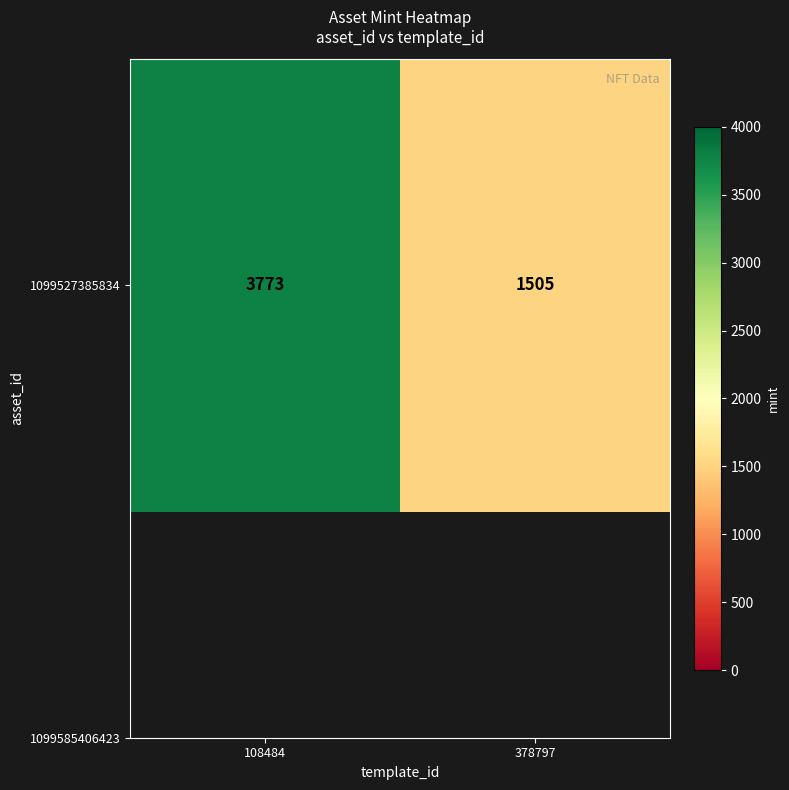

How many data points does each series have?

2